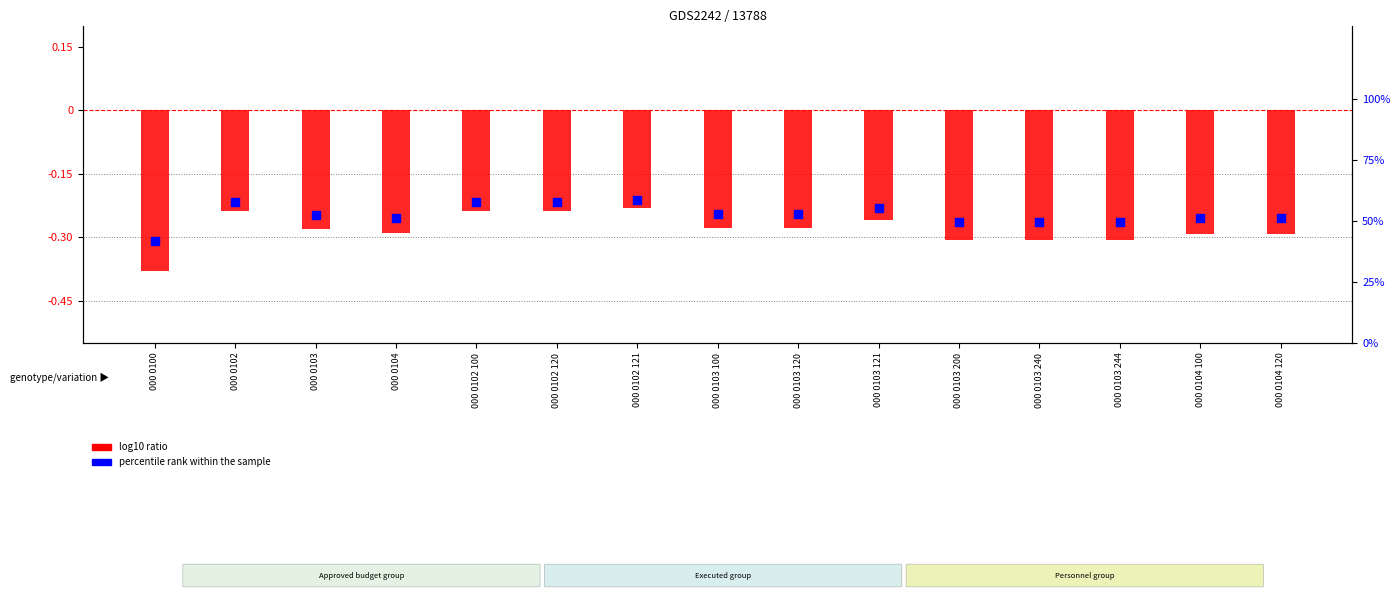

Is the value of log10 ratio at 000 0103 240 greater than the value of percentile rank within the sample at 000 0102 121?

No